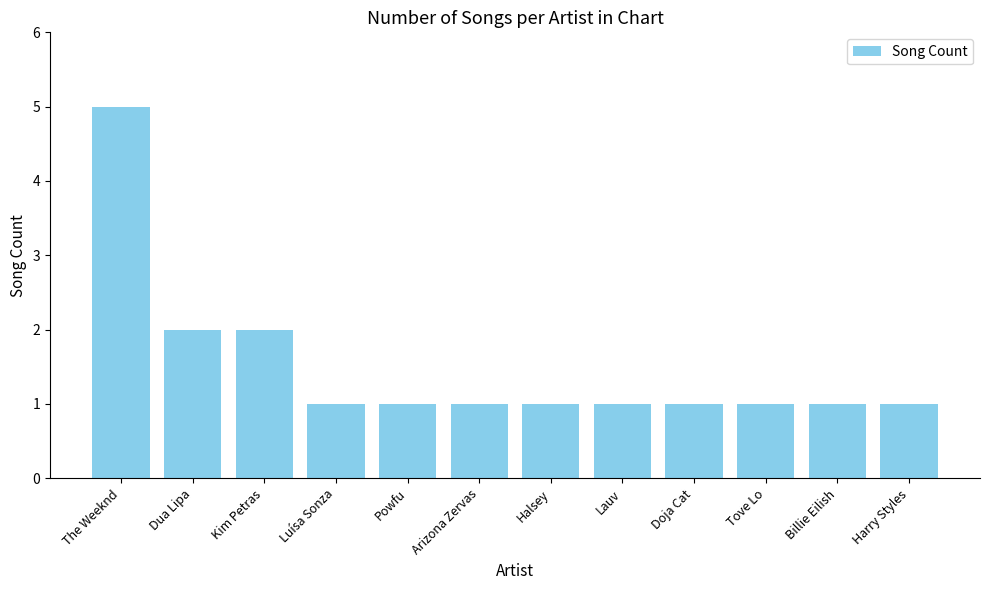

What is the minimum value shown in the chart?

1